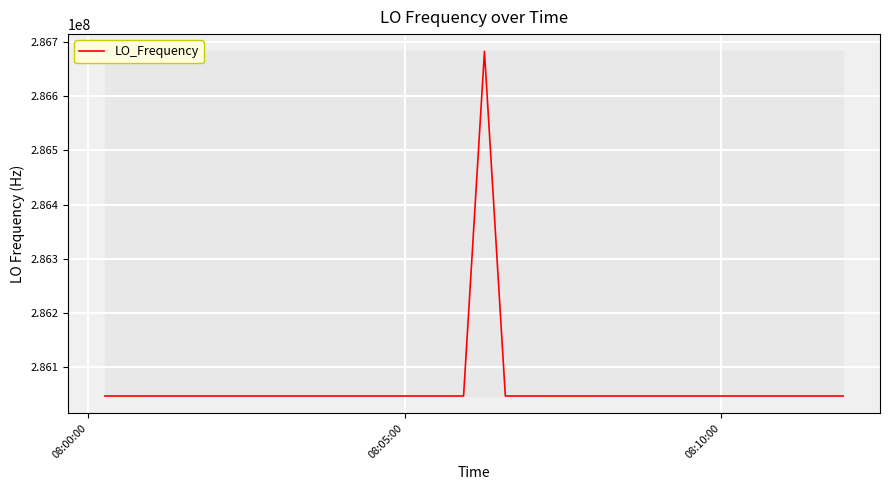

What is the difference between the maximum and minimum values?

635708.6